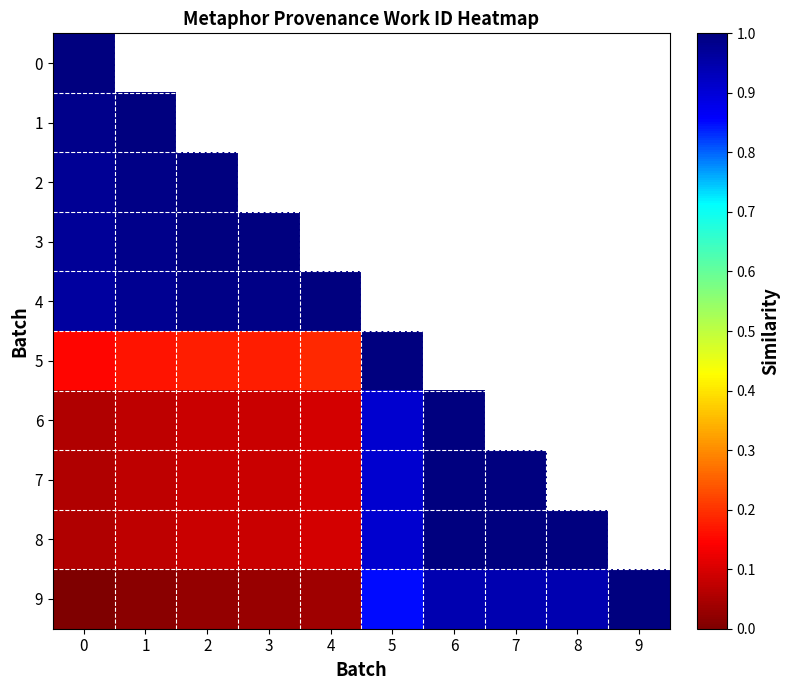

Which series has the largest range (max minus min)?

9